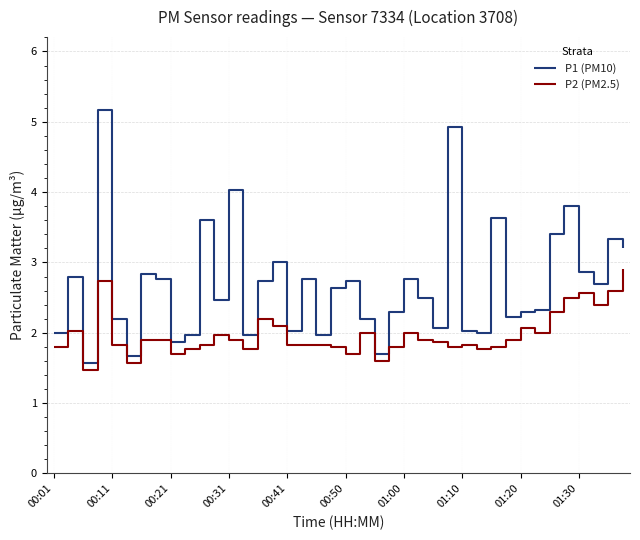

What is the lowest value of the P2 (PM2.5) series?

1.5